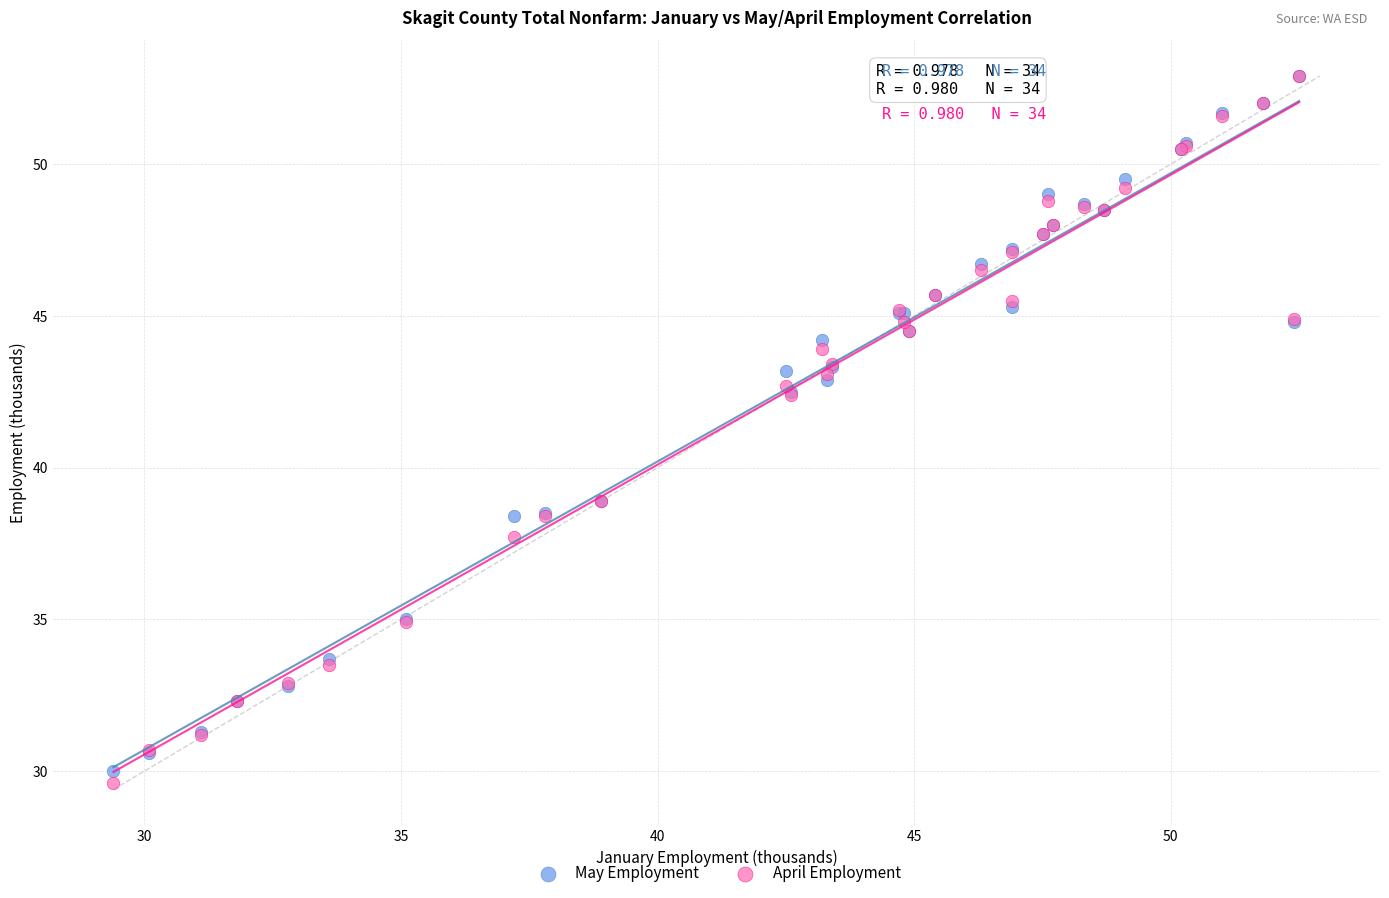

Which series reaches the minimum Y coordinate?

April Employment